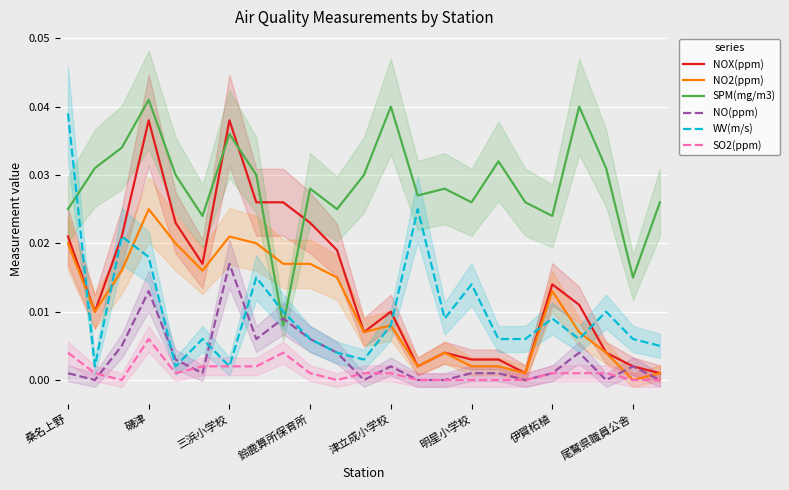

Is this an area chart (filled region under the line)?

No